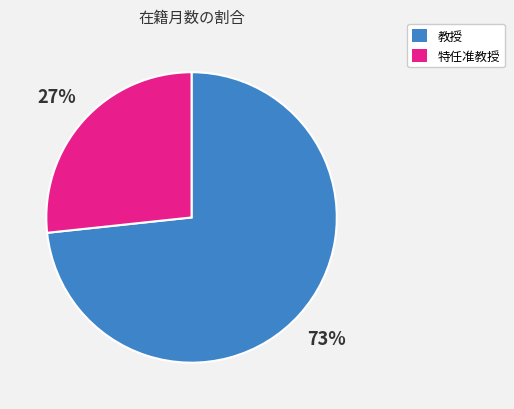

To the nearest percent, what is the average slice percentage?

50%